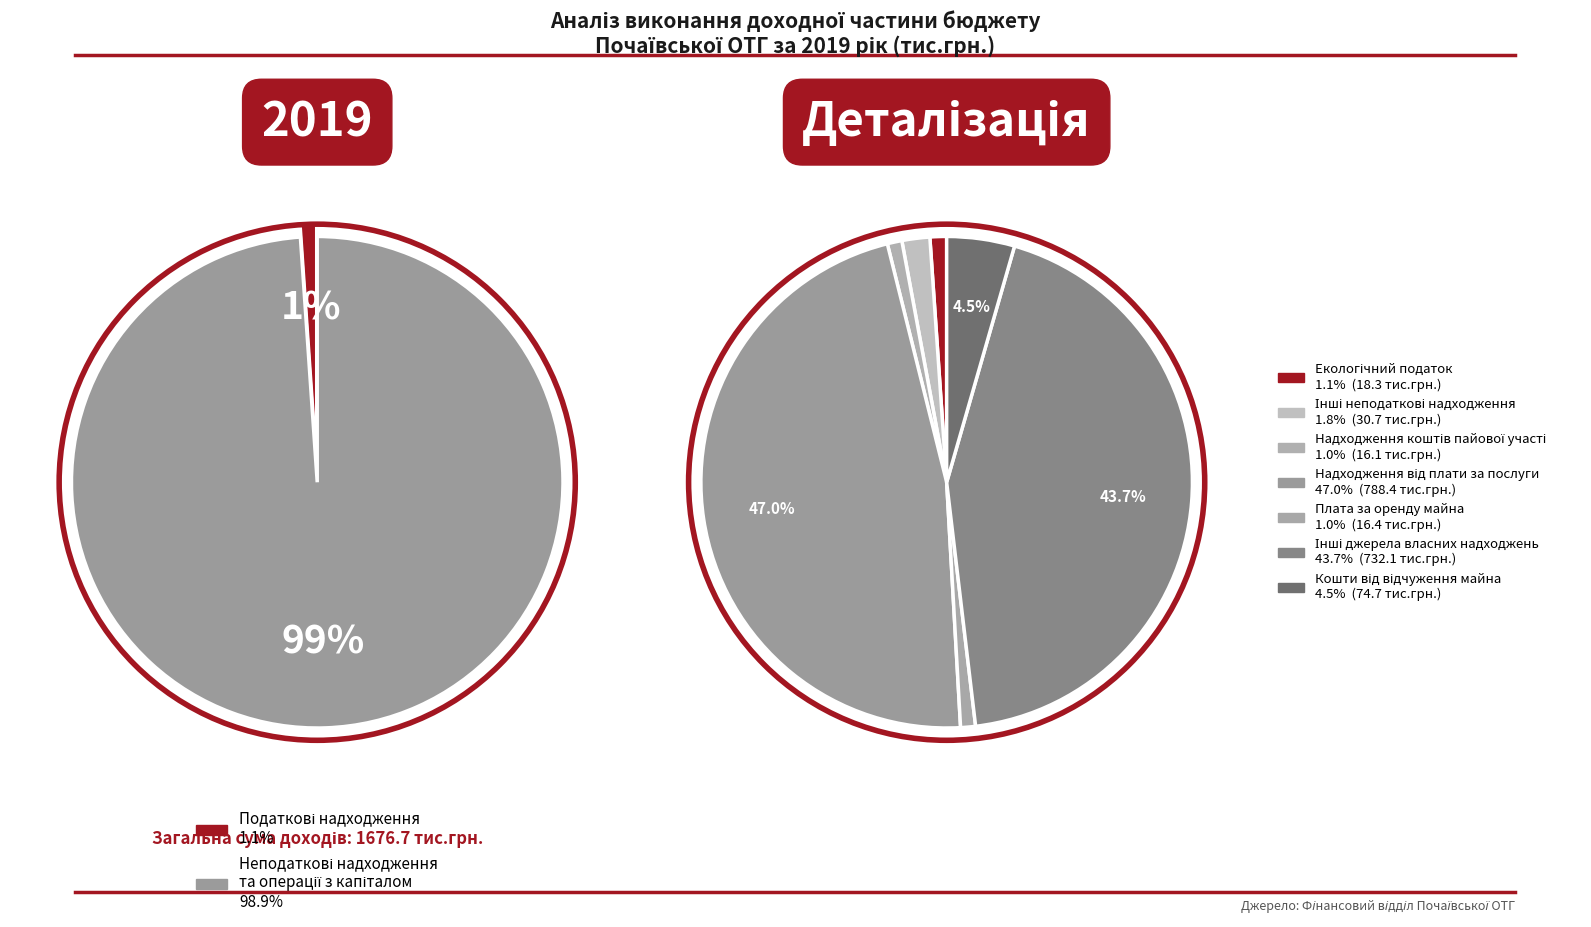

Which slice is the smallest?

Надходження коштів пайової участі